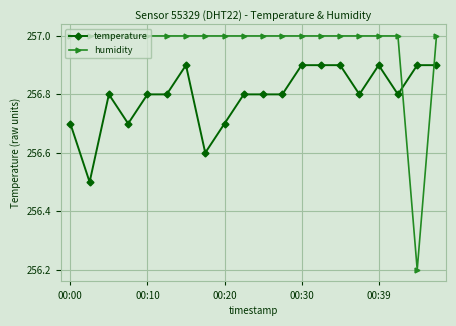

Count the number of categories in the chart.

20